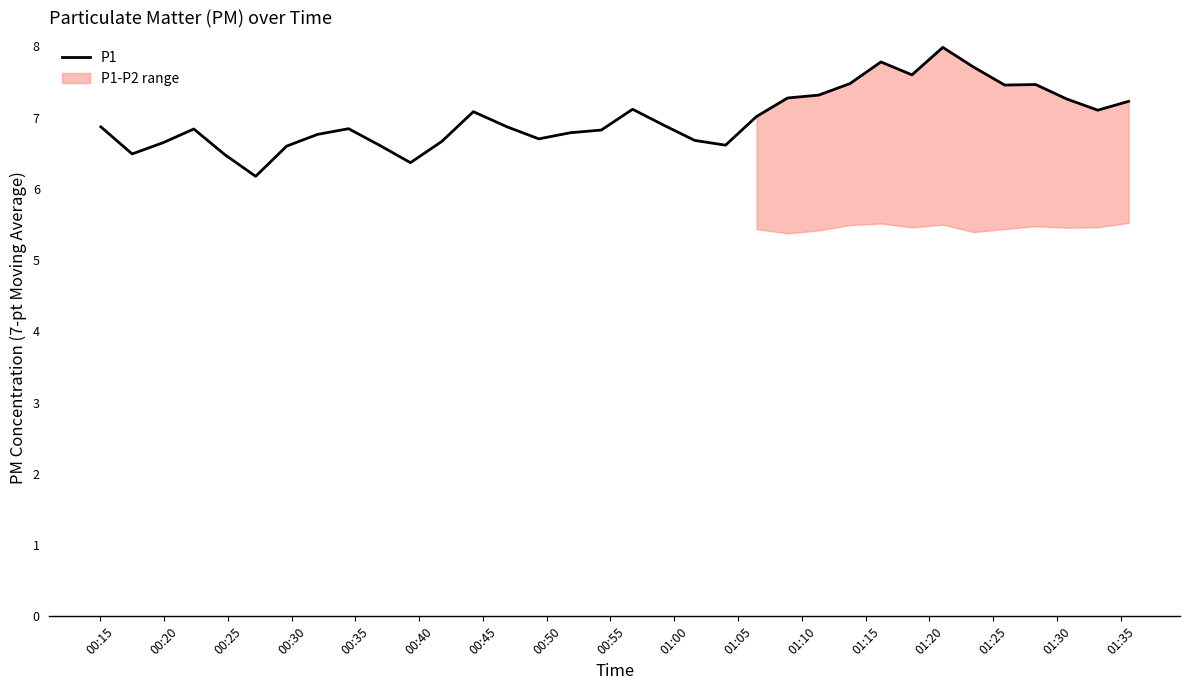

How many points are lower than both their immediate neighbors (excluding endpoints)?

8